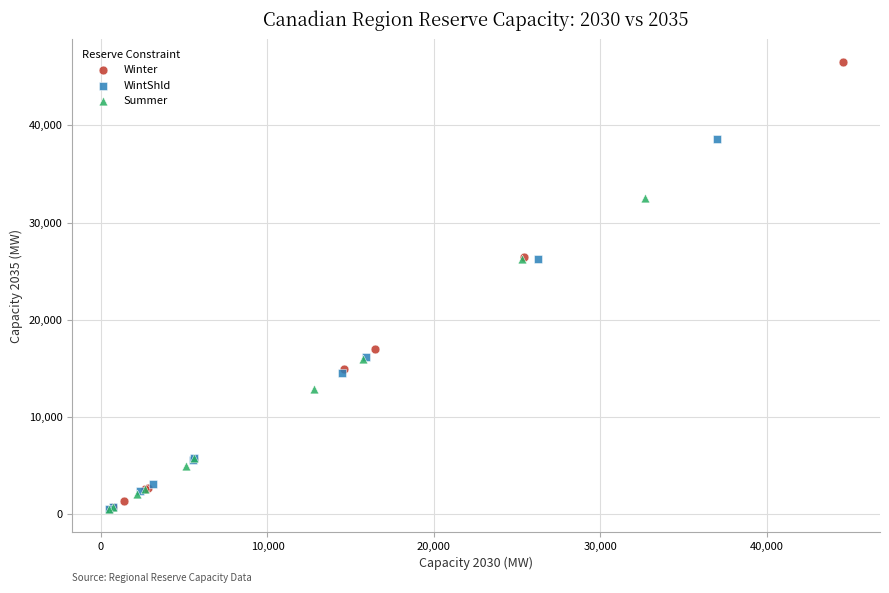

Which series has the widest spread of Y values?

Winter